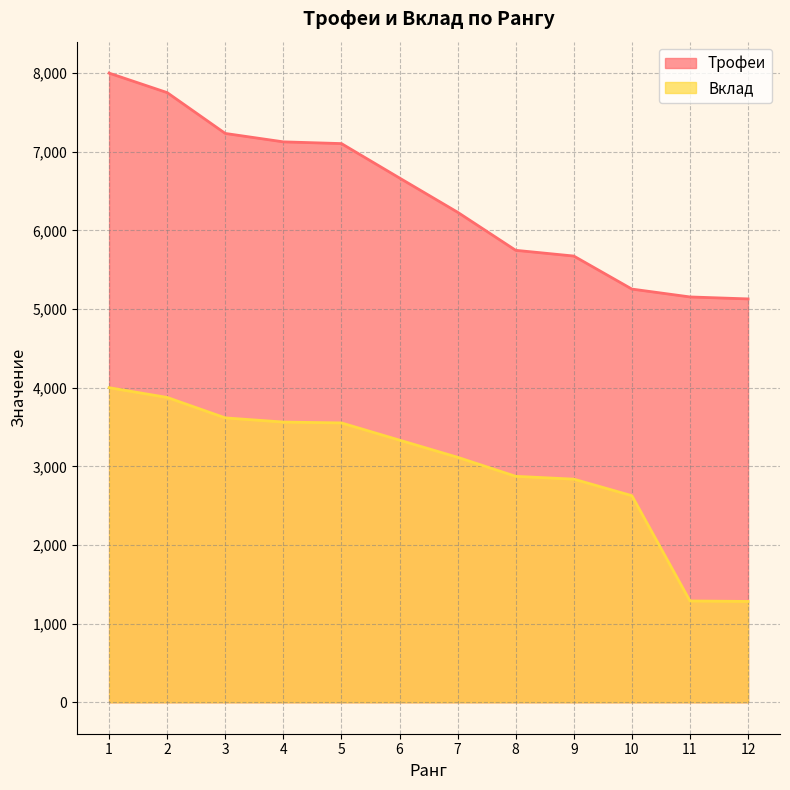

The value of Трофеи at 5 is 9502. True or false?

False